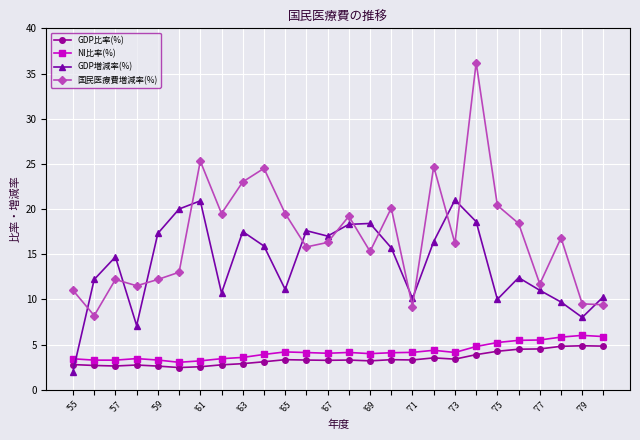

Which series has the largest range (max minus min)?

国民医療費増減率(%)